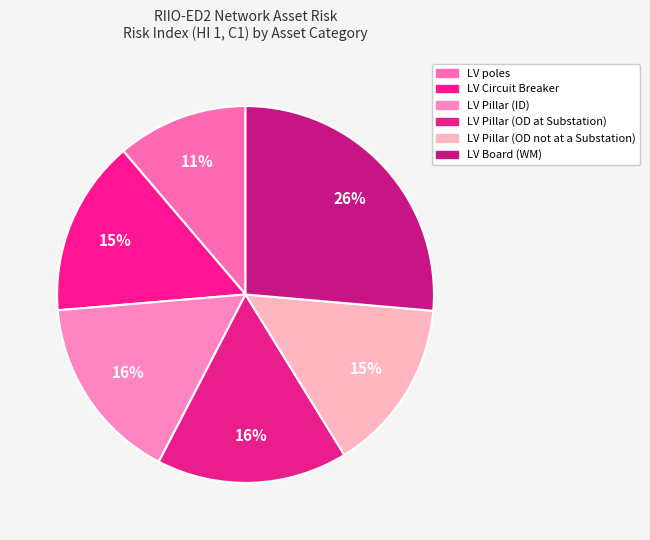

How many segments does this pie chart have?

6